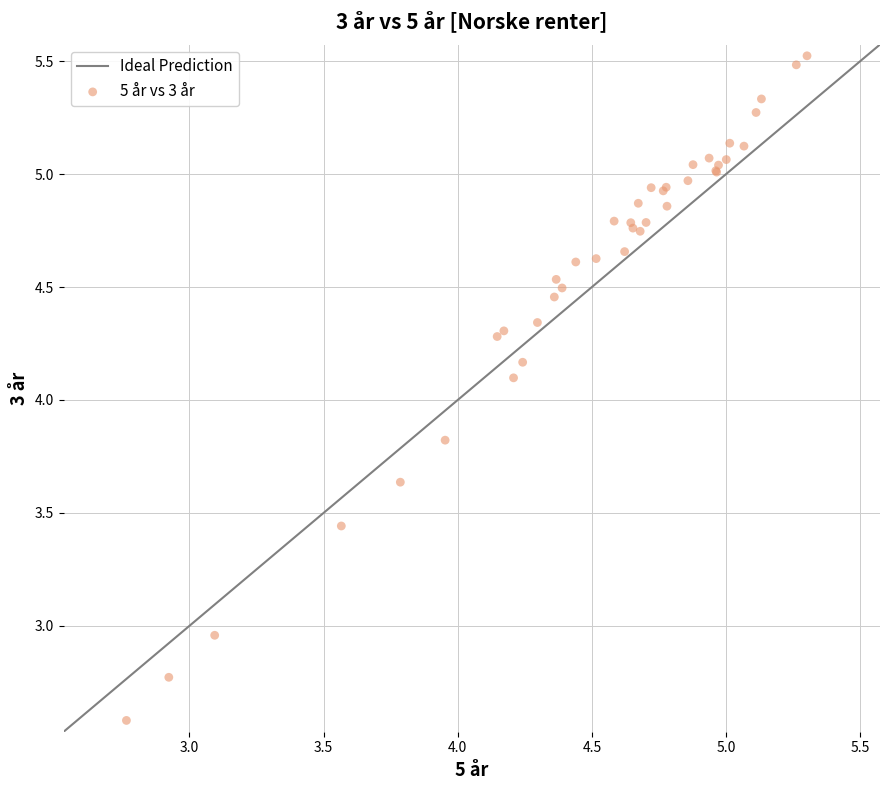

What Y value in the scatter plot is closest to 4?

4.1